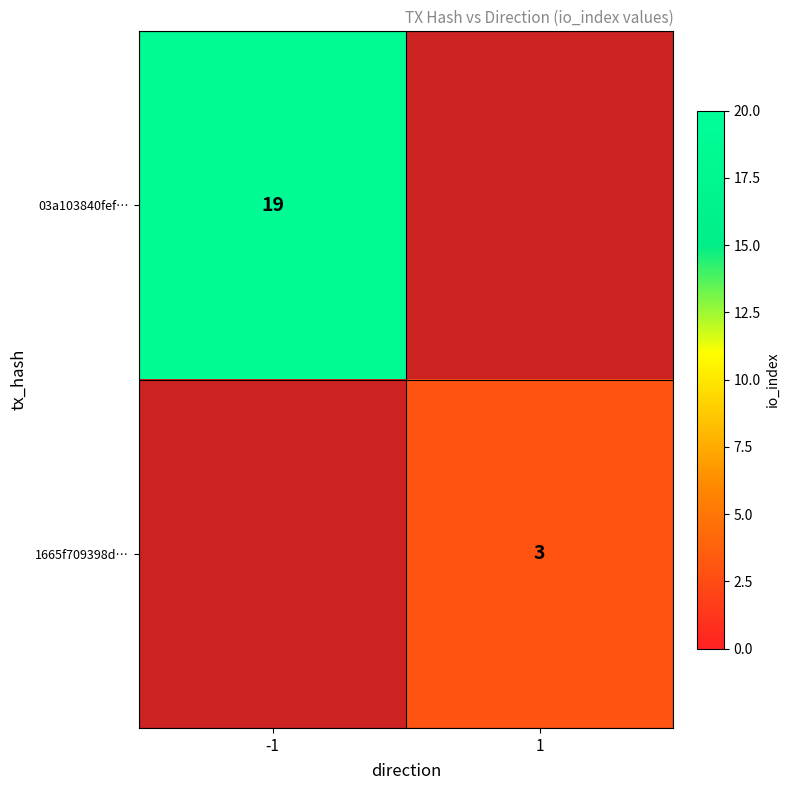

The value of 1665f709398d… at 1 is 3. True or false?

True